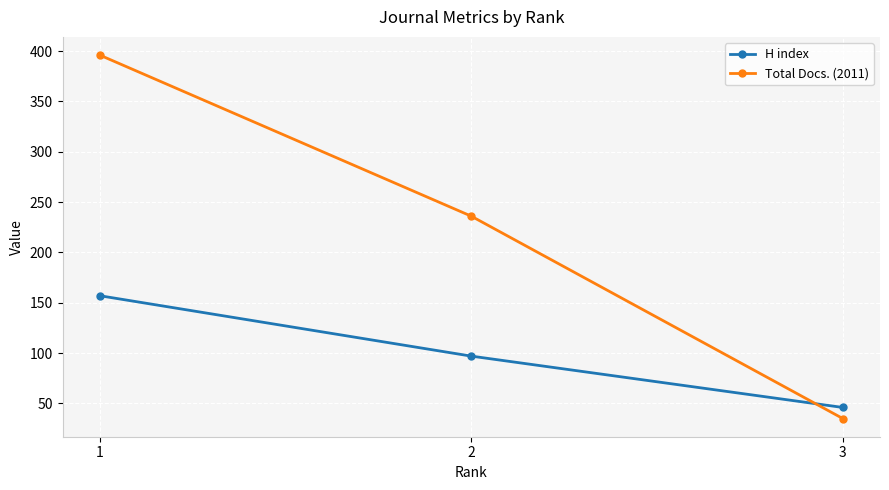

Rank the categories by H index value from highest to lowest.

1, 2, 3